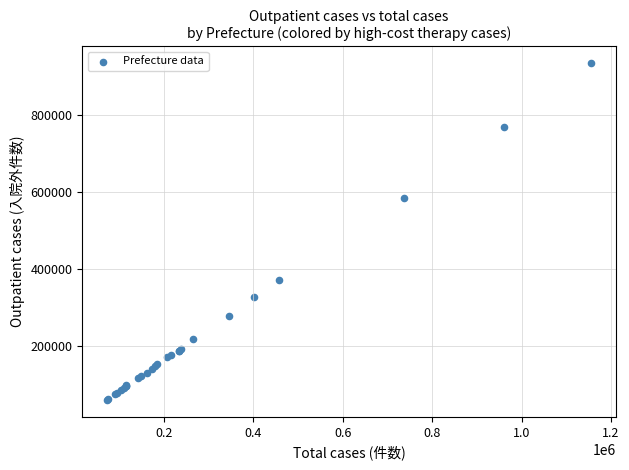

What Y value in the scatter plot is closest to 496142?

584756